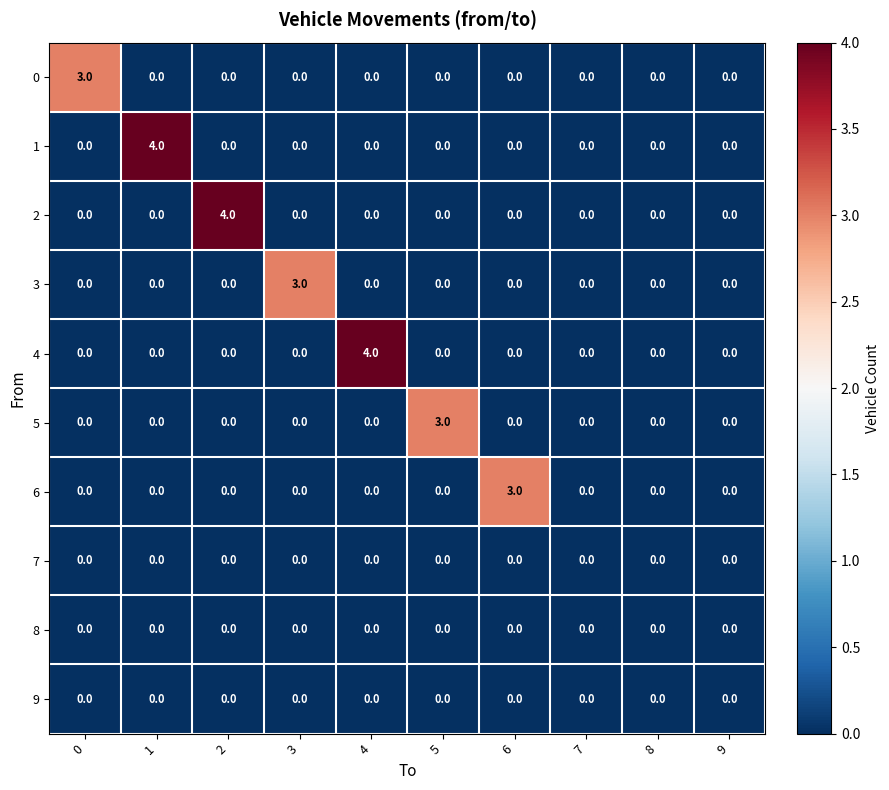

What is the maximum value shown in the chart?

4